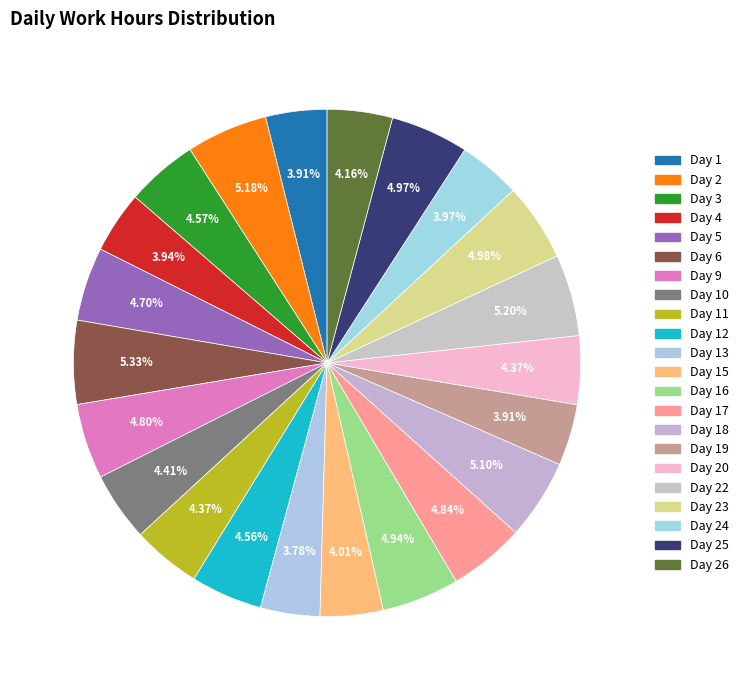

Approximately how many times larger is the value at Day 5 compared to Day 24?

1.2